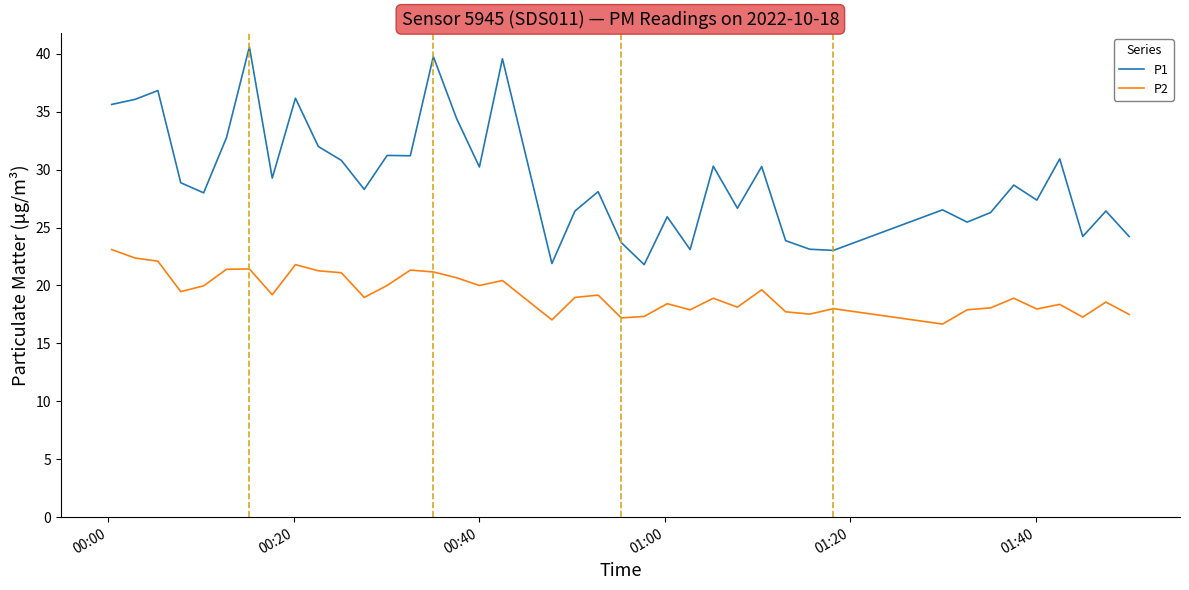

What is the minimum value for P1?

21.8